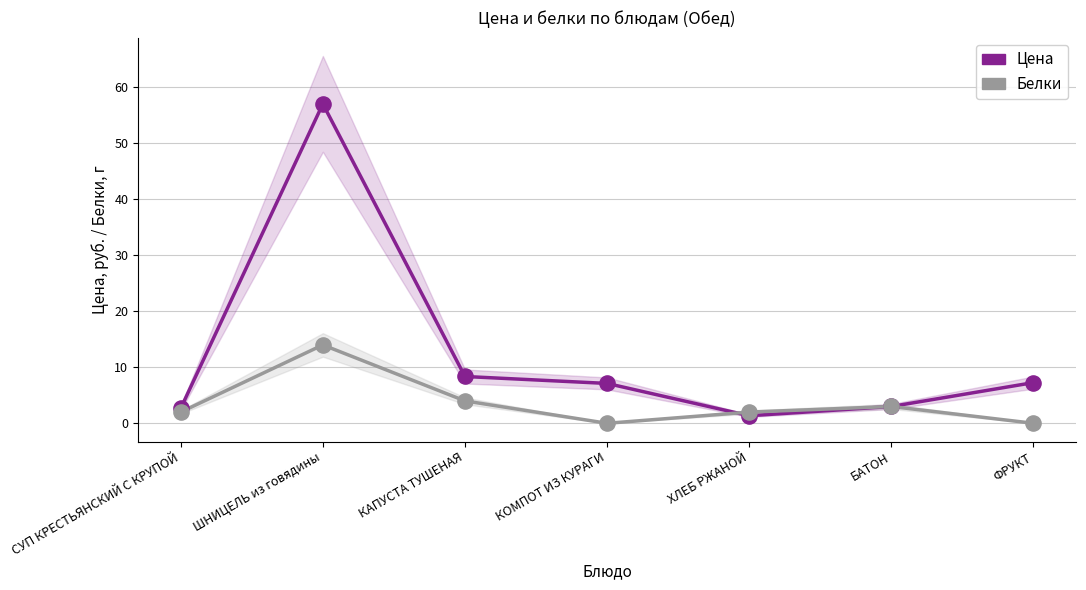

Which series reaches the minimum Y coordinate?

Белки